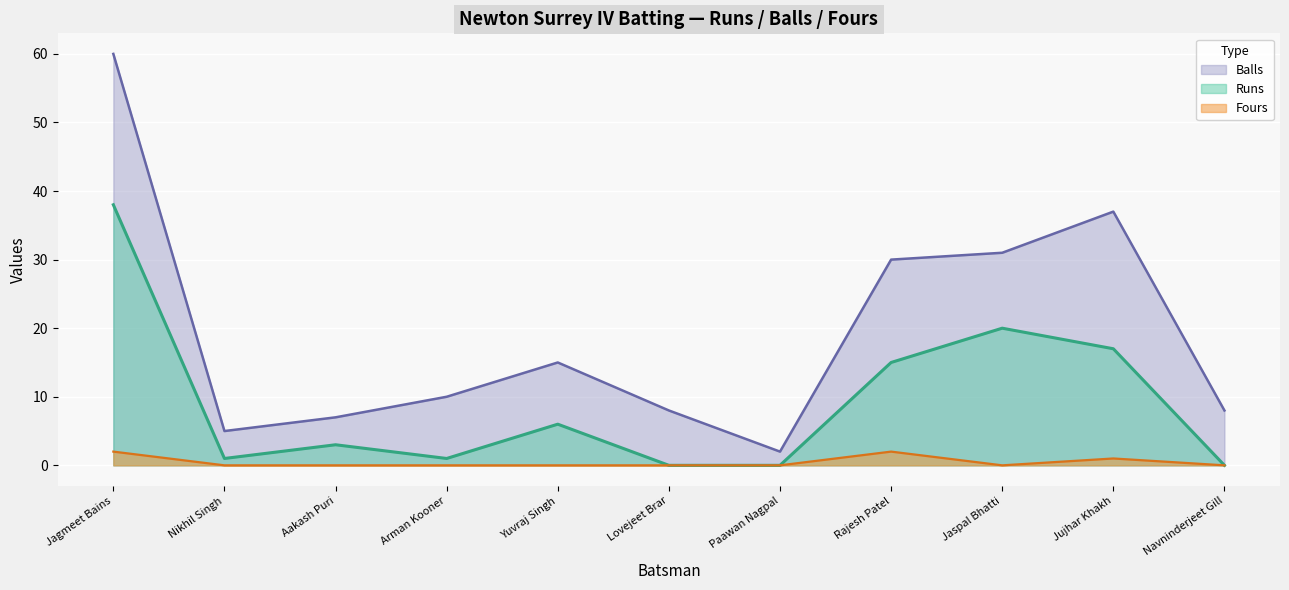

Reading left to right, extract all data points from this chart.

Runs: 38	1	3	1	6	0	0	15	20	17	0
Balls: 60	5	7	10	15	8	2	30	31	37	8
Fours: 2	0	0	0	0	0	0	2	0	1	0